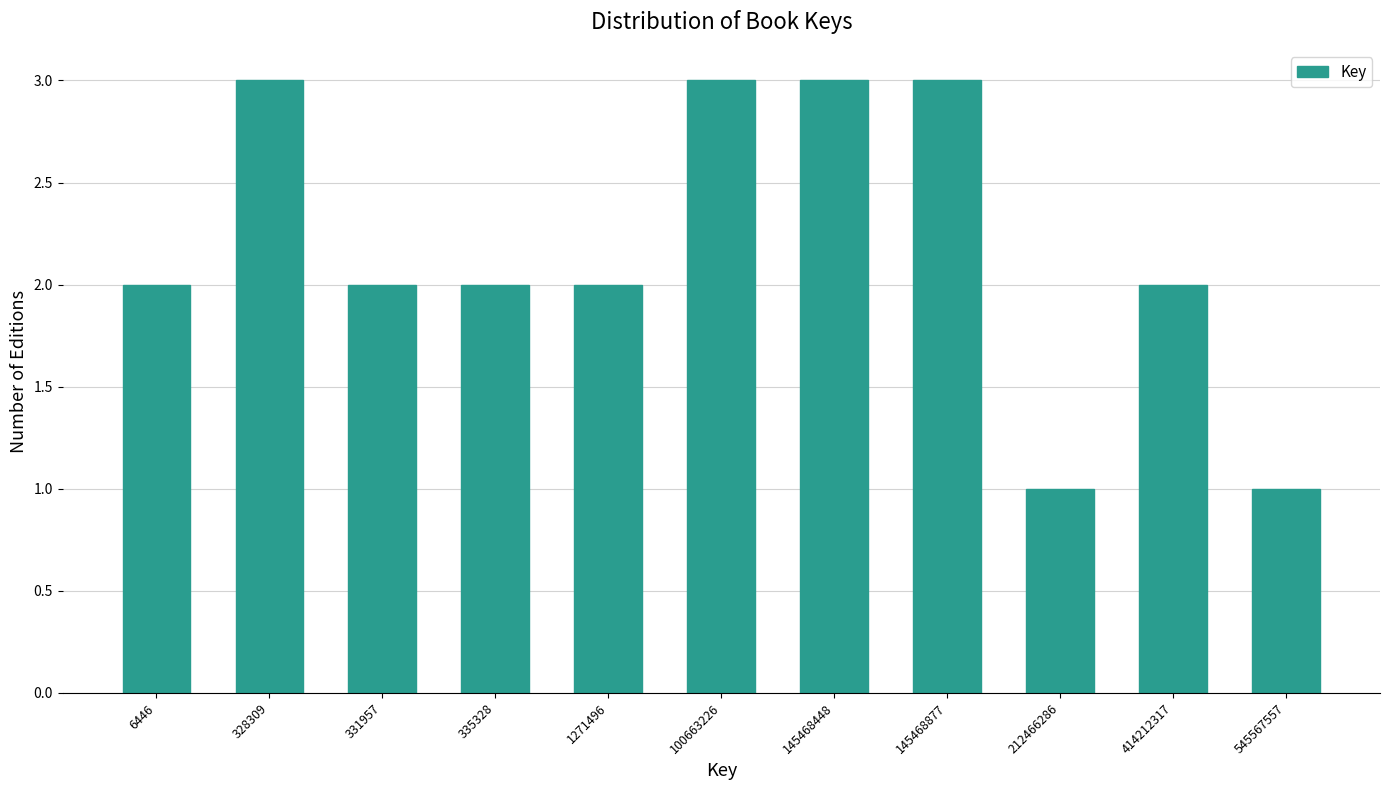

Reading right to left, transcribe all the data shown in this chart.

545567557=1	414212317=2	212466286=1	145468877=3	145468448=3	100663226=3	1271496=2	335328=2	331957=2	328309=3	6446=2